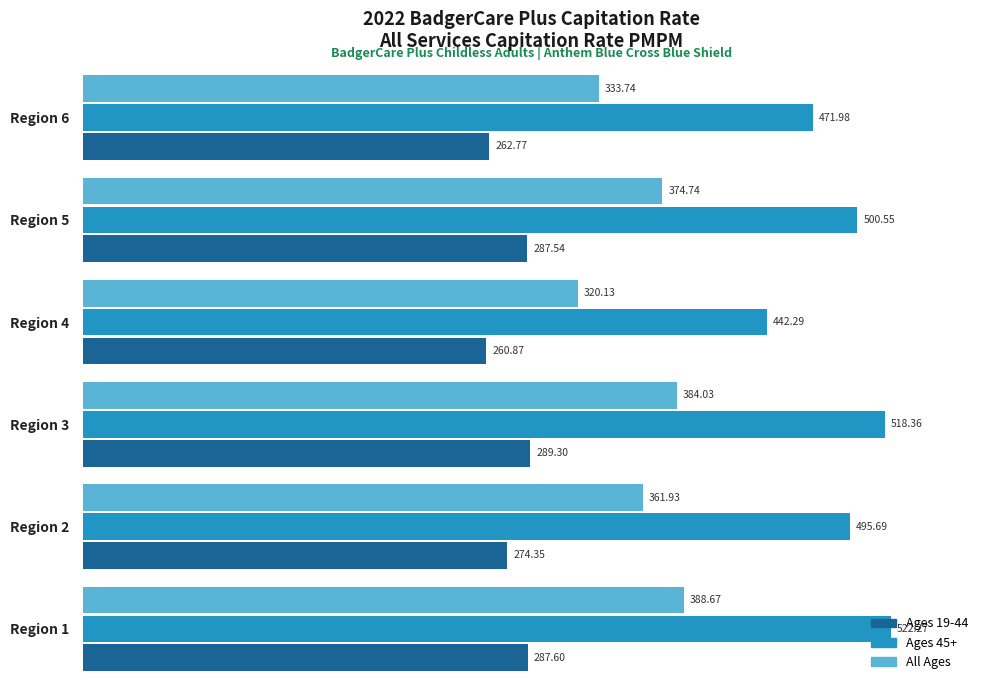

What is the difference between the maximum and minimum values in the Ages 45+ series?

80.0